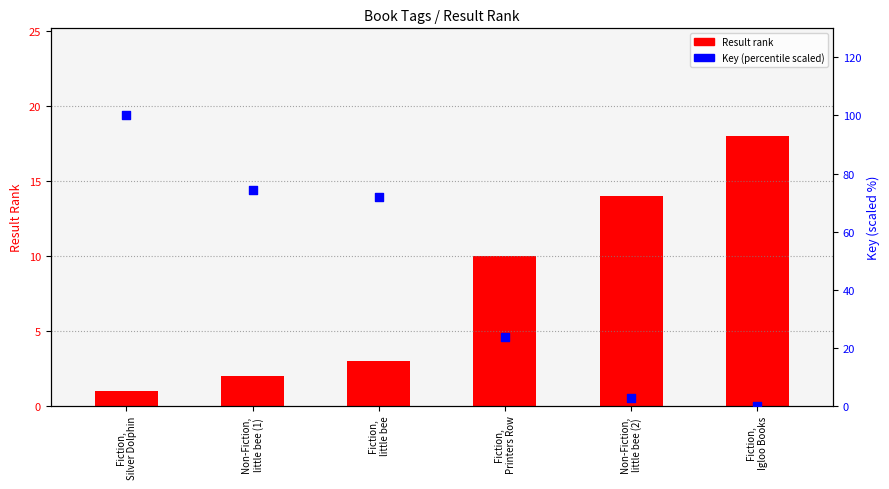

At how many categories does at least one series exceed 87?

1